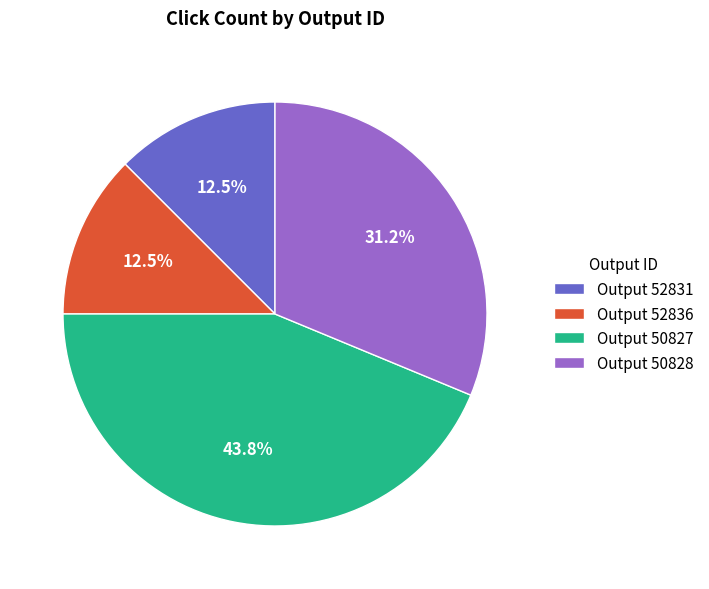

How many segments does this pie chart have?

4